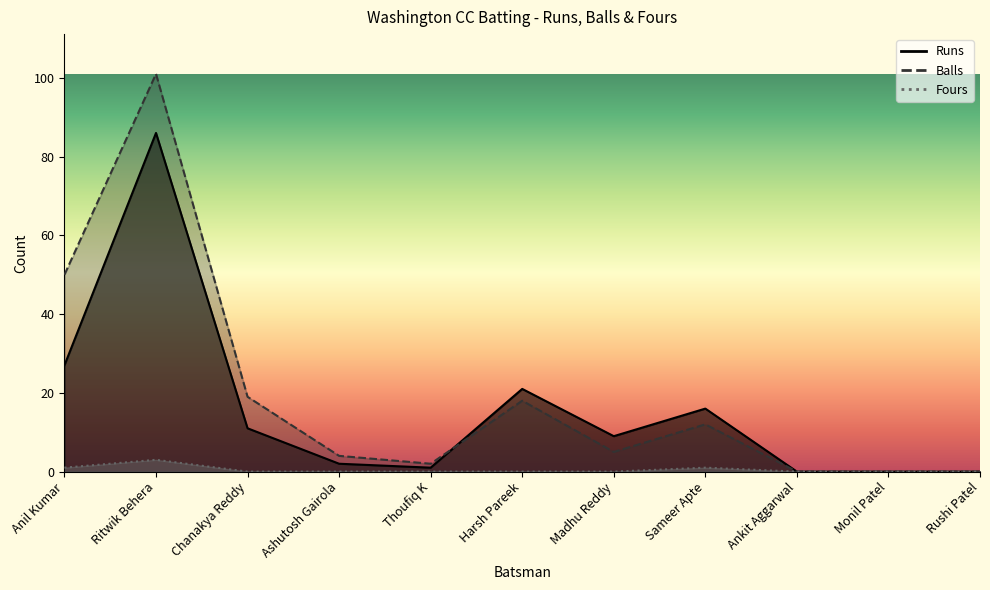

Is the value of Fours at Ritwik Behera greater than the value of Balls at Thoufiq K?

Yes